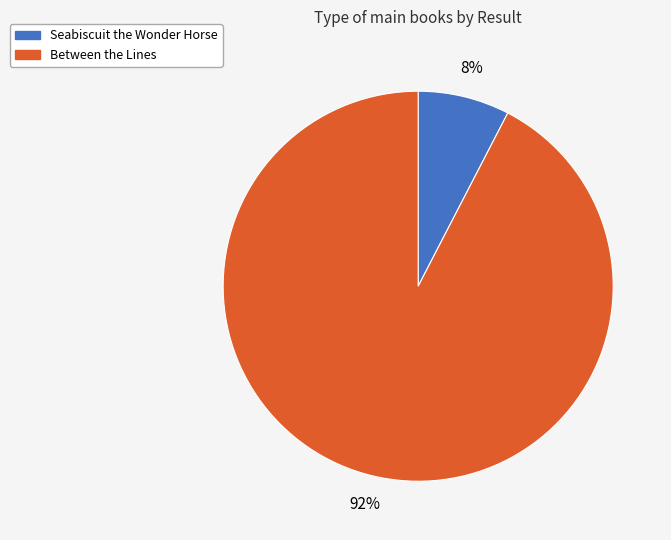

What is the majority slice?

Between the Lines